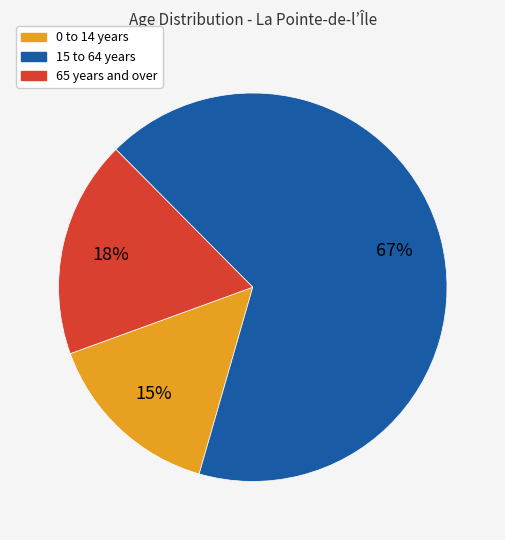

Combined, do 0 to 14 years and 15 to 64 years account for over 50%?

Yes